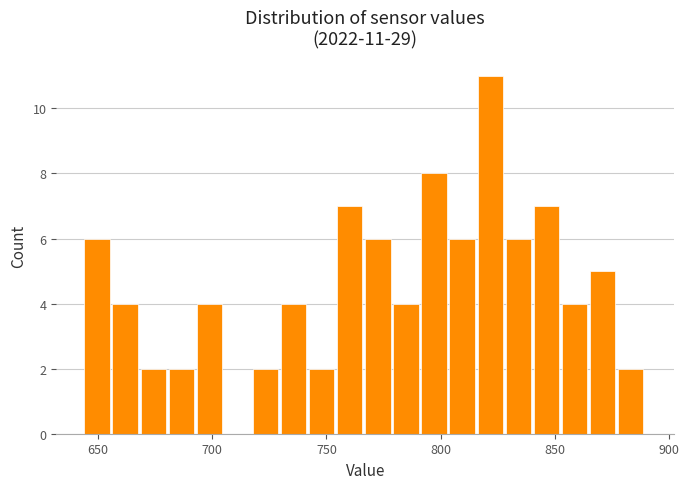

Around what value on the x-axis is the tallest bar? Give the approximate position of its centre, as read against the axis.

820